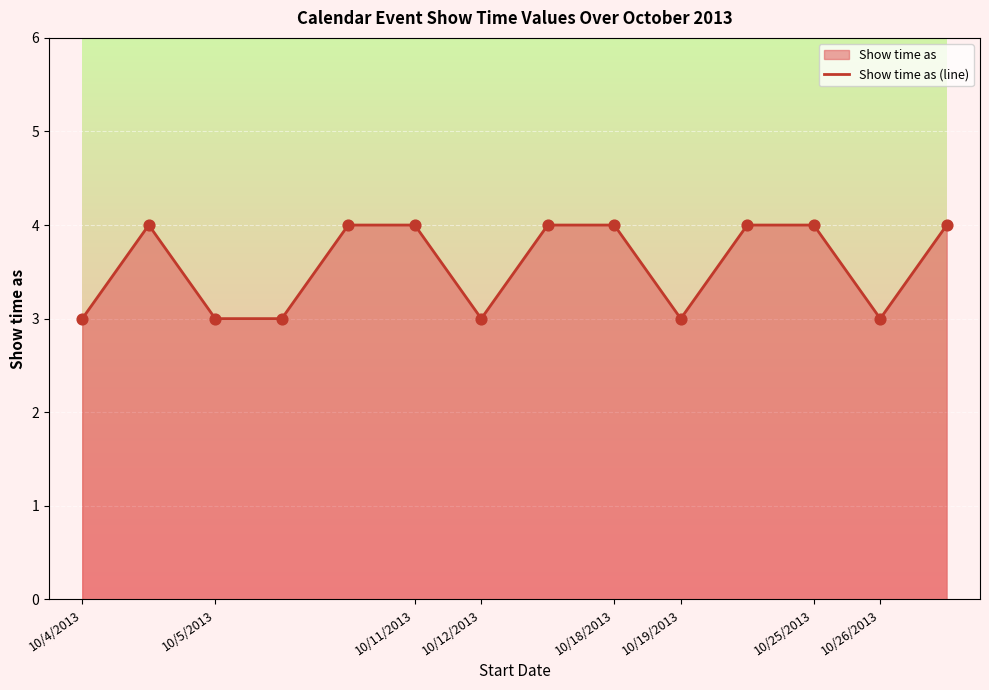

Which has a higher value, 10/12/2013 or 10/25/2013?

10/25/2013